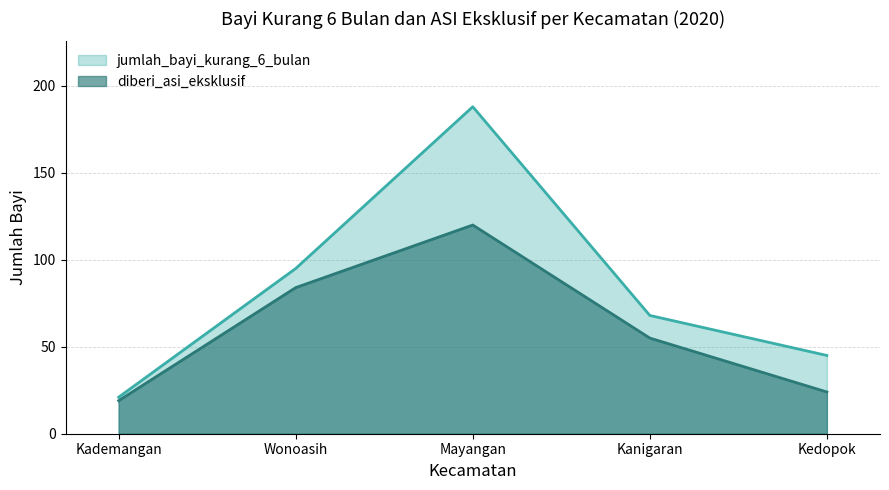

At which label is jumlah_bayi_kurang_6_bulan closest to 104?

Wonoasih